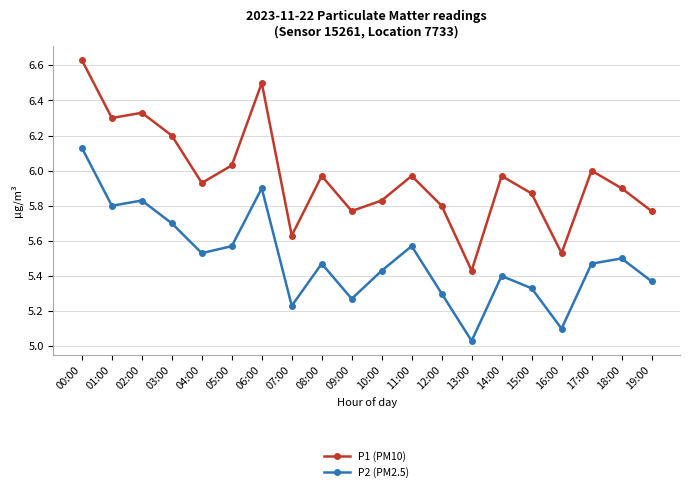

At which category does P2 (PM2.5) reach its first local valley?

01:00